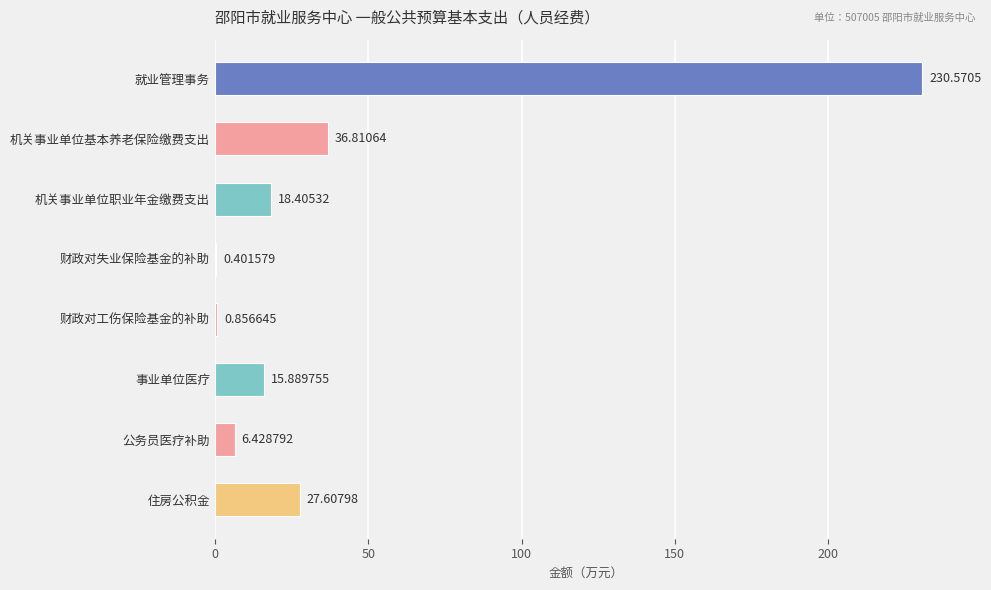

How many distinct data groups are displayed?

1